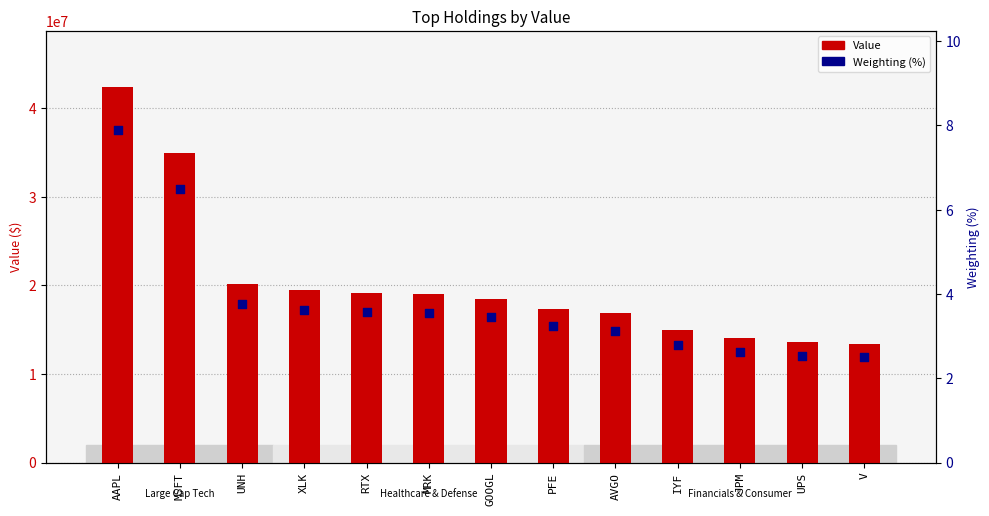

Which series contains the lowest Y value?

Weighting (%)